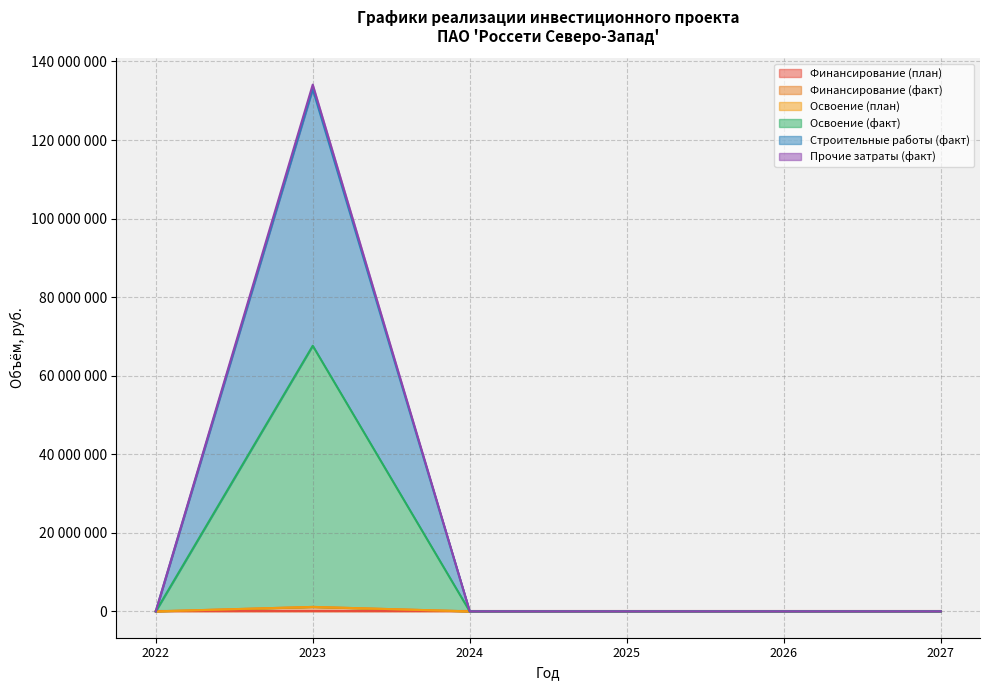

Which category has the lowest value in the Прочие затраты (факт) series?

2022